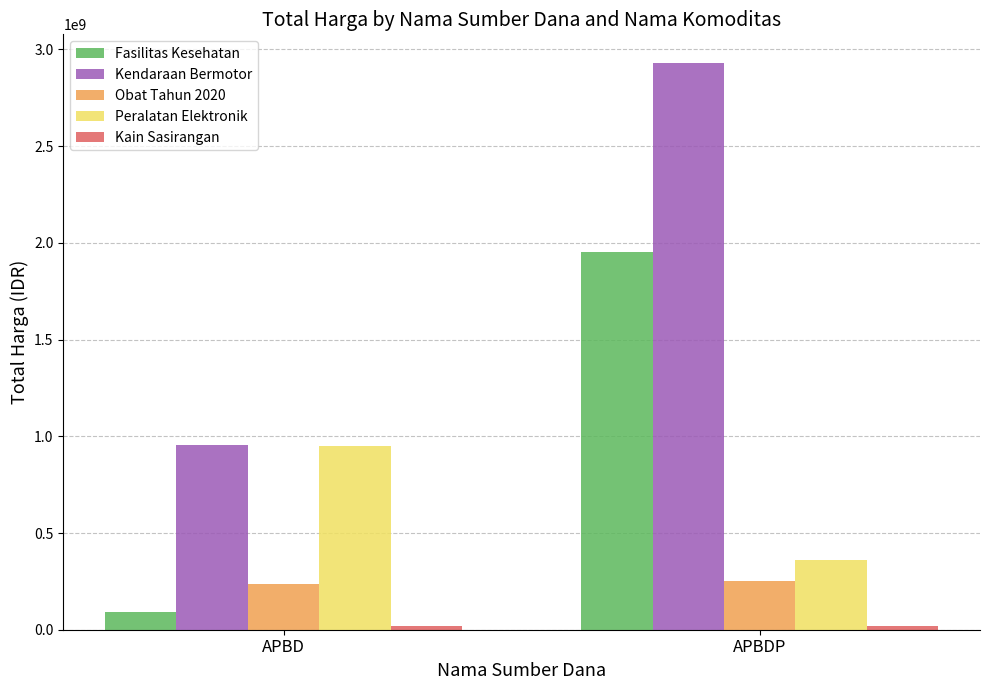

Which series has the widest spread of values?

Kendaraan Bermotor